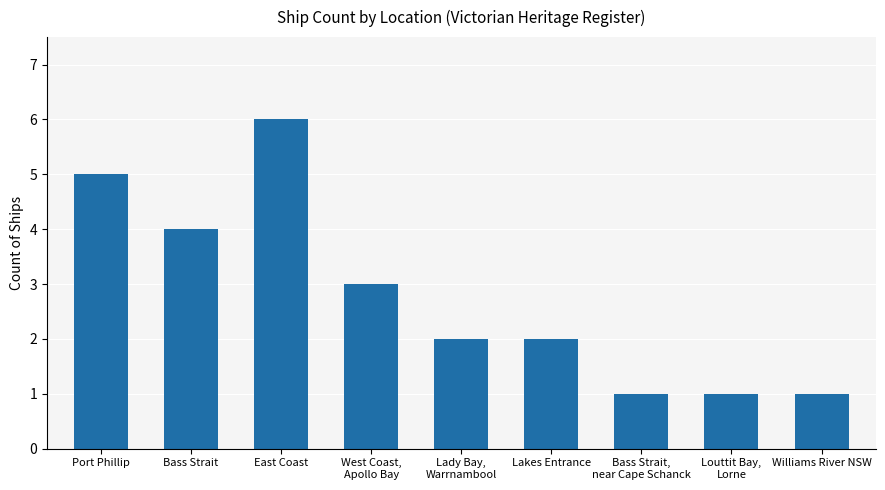

What is the change in value from West Coast,
Apollo Bay to Lady Bay,
Warrnambool?

-1